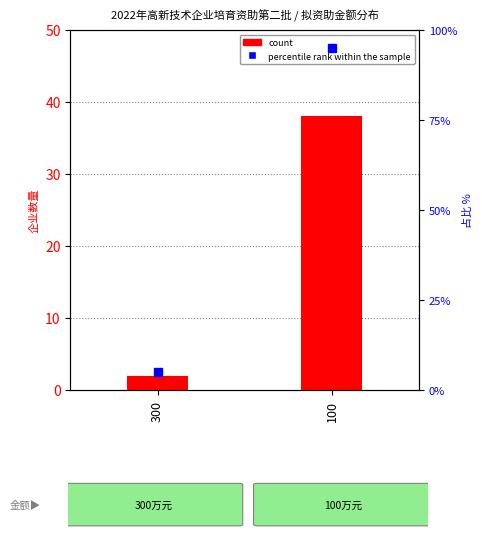

Which series has the largest total across all categories?

percentile rank within the sample